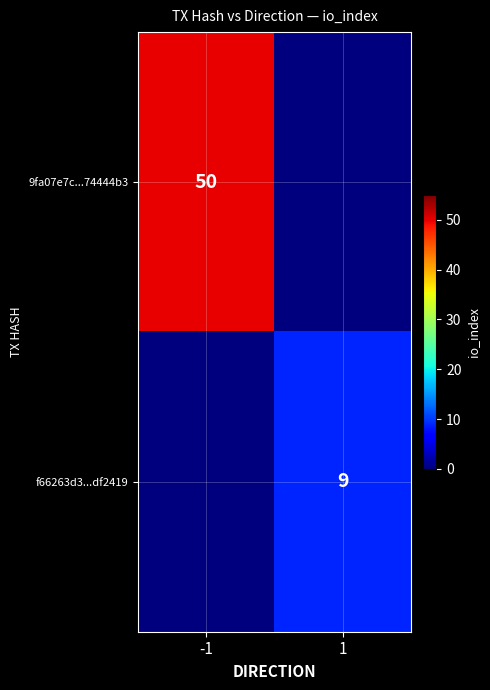

At which category is the sum across all series the highest?

-1